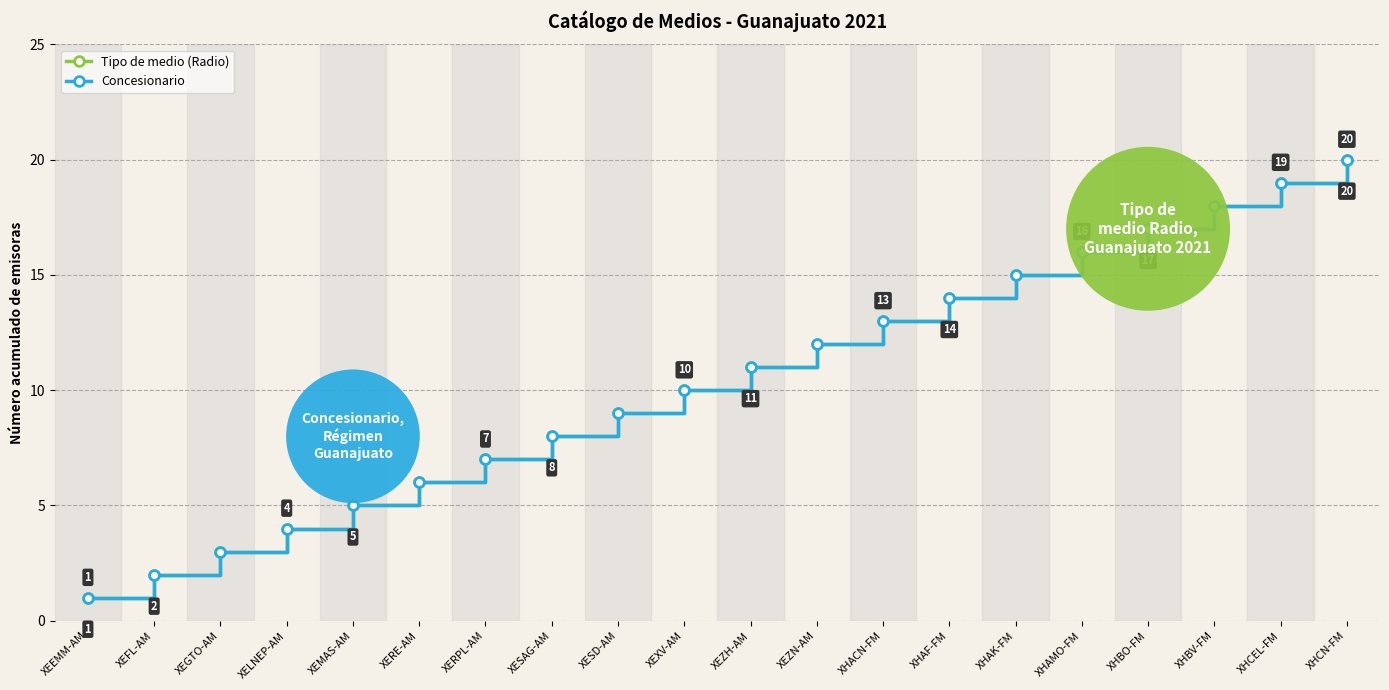

List the labels in order of Concesionario value, smallest first.

XEEMM-AM, XEFL-AM, XEGTO-AM, XELNEP-AM, XEMAS-AM, XERE-AM, XERPL-AM, XESAG-AM, XESD-AM, XEXV-AM, XEZH-AM, XEZN-AM, XHACN-FM, XHAF-FM, XHAK-FM, XHAMO-FM, XHBO-FM, XHBV-FM, XHCEL-FM, XHCN-FM